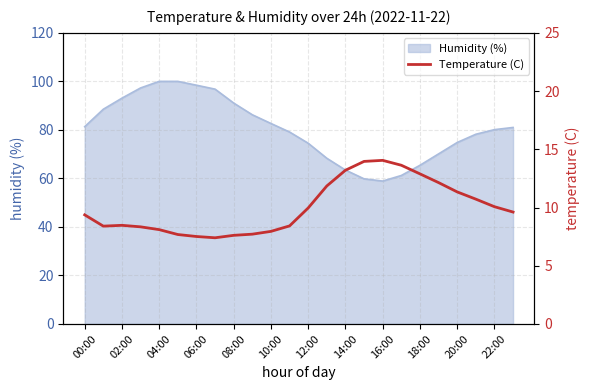

Is it true that Humidity (%) equals 135.7 at 04:00?

False